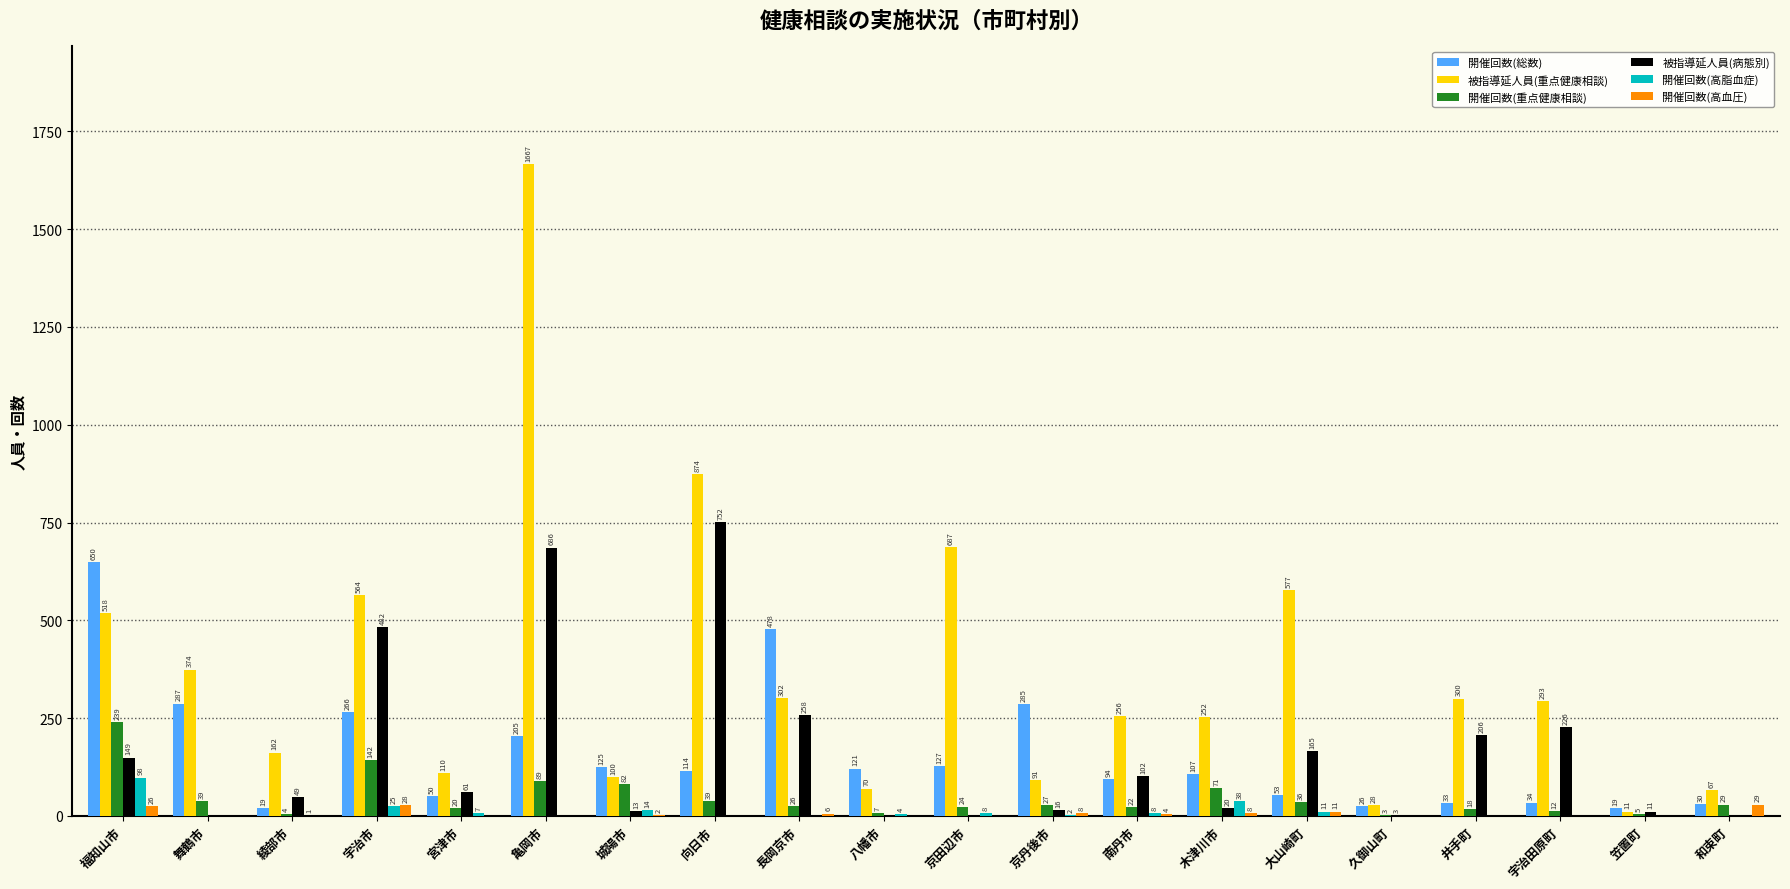

What is the maximum value shown in the chart?

1667